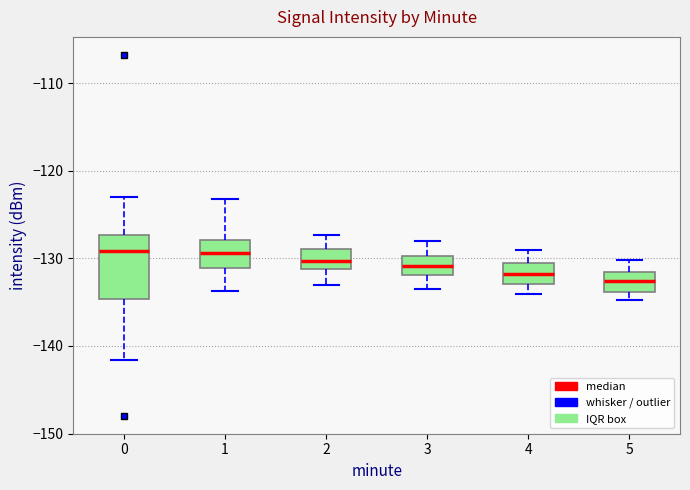

Reading left to right, read every box against the y-axis: the position of its median line, the range the box covers, and the ends of its whiskers. The values are not printed on the chart, so give them approximately, as read against the axis.

0: median -129, box -135 to -127, whiskers -142 to -123
1: median -129, box -131 to -128, whiskers -134 to -123
2: median -130, box -131 to -129, whiskers -133 to -127
3: median -131, box -132 to -130, whiskers -133 to -128
4: median -132, box -133 to -131, whiskers -134 to -129
5: median -133, box -134 to -132, whiskers -135 to -130